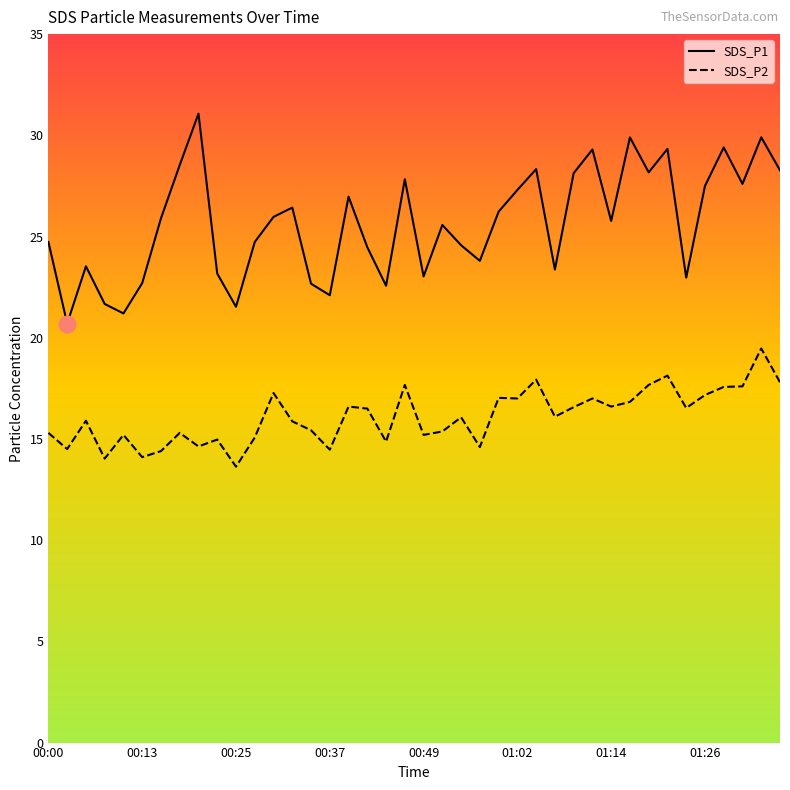

Reading left to right, transcribe all the data shown in this chart.

SDS_P1: 24.7	20.7	23.5	21.7	21.2	22.7	25.9	28.5	31.1	23.2	21.5	24.7	26.0	26.4	22.7	22.1	27.0	24.5	22.6	27.8	23.0	25.6	24.6	23.8	26.2	27.3	28.3	23.4	28.1	29.3	25.8	29.9	28.2	29.3	23.0	27.5	29.4	27.6	29.9	28.3
SDS_P2: 15.3	14.5	15.9	14.0	15.2	14.1	14.4	15.3	14.6	15.0	13.6	15.1	17.3	15.9	15.4	14.5	16.6	16.5	14.9	17.7	15.2	15.4	16.1	14.6	17.0	17.0	17.9	16.1	16.6	17.0	16.6	16.8	17.7	18.1	16.5	17.2	17.6	17.6	19.5	17.8